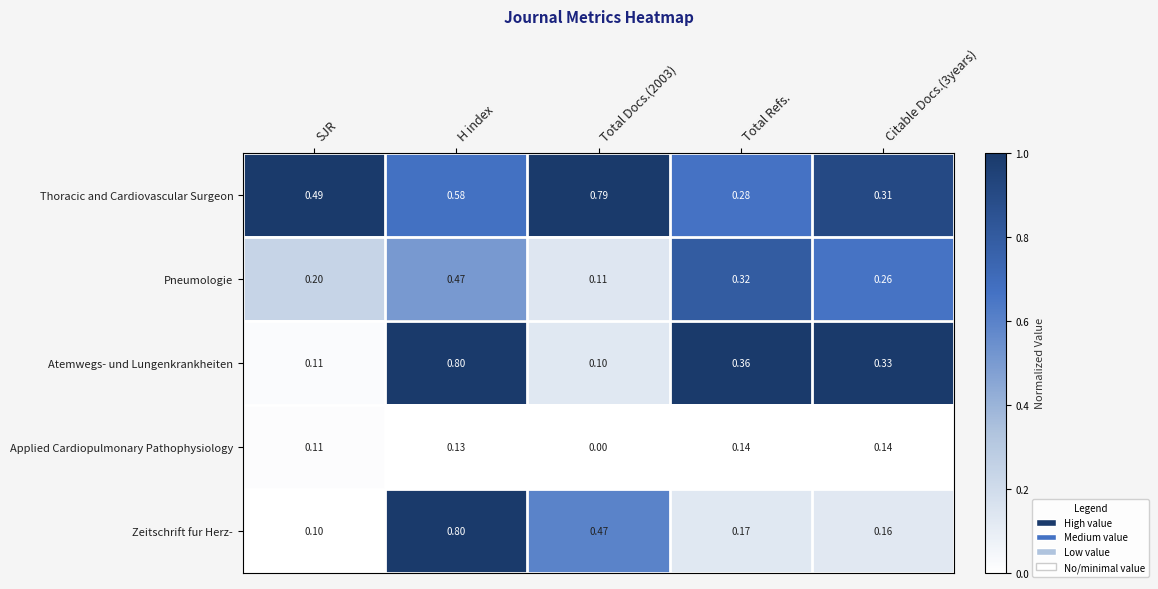

At which label does Zeitschrift fur Herz- reach its minimum?

SJR